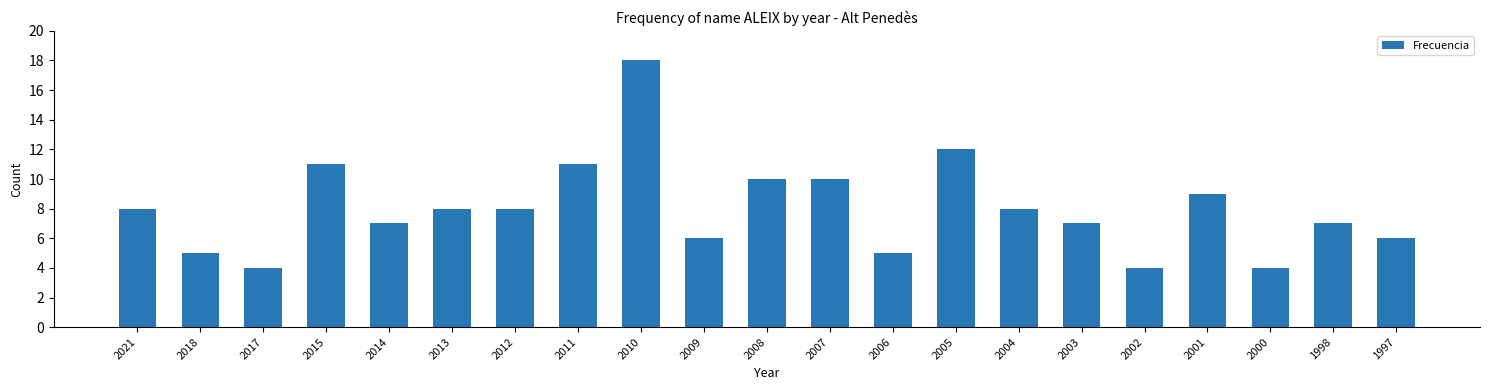

What is the smallest value displayed?

4